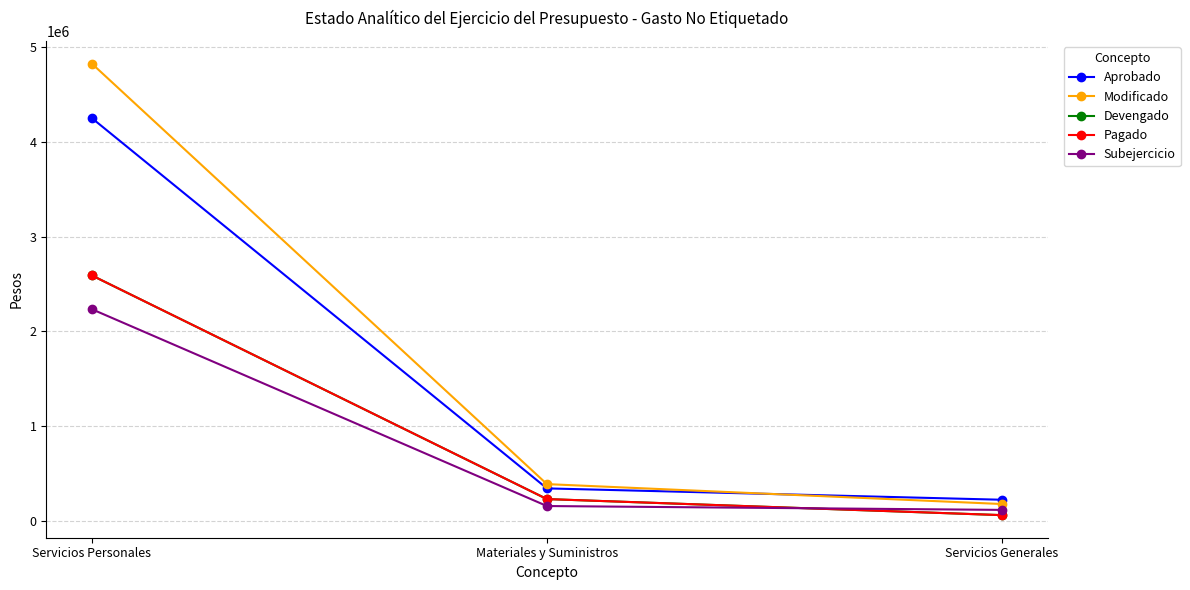

The Subejercicio series shows 61729 at Materiales y Suministros. True or false?

False